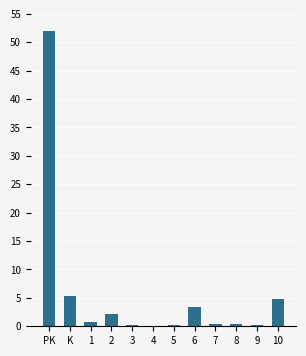

Is it true that the value at K is 5.4?

True